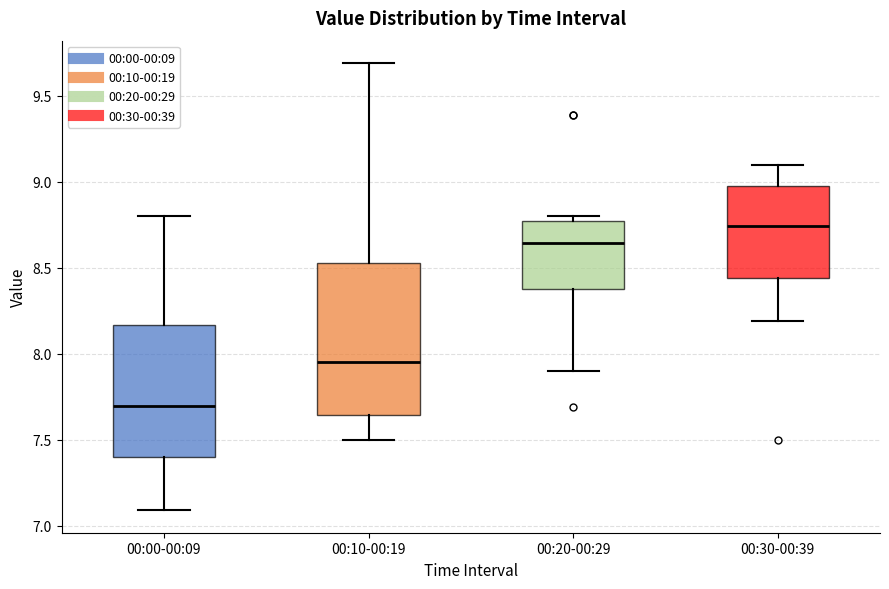

Which box's median line is the lowest?

00:00-00:09